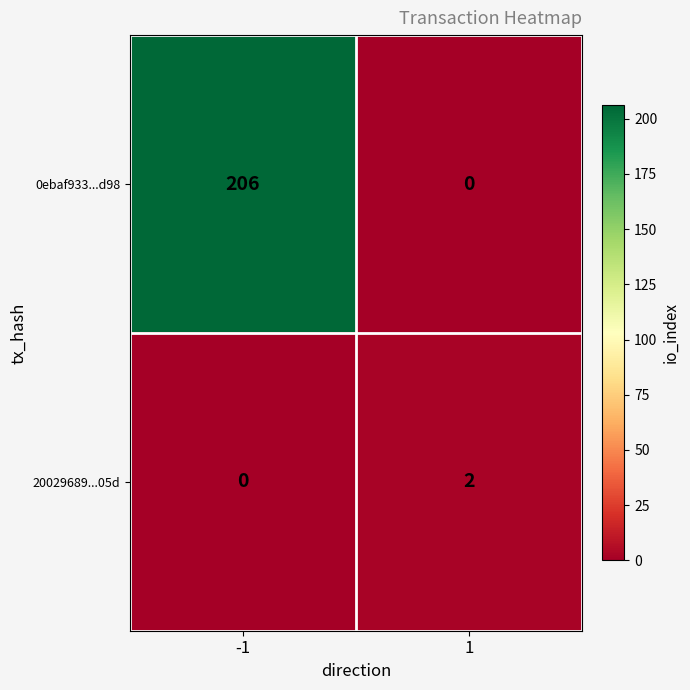

How many data points in 20029689...05d are less than 2?

1